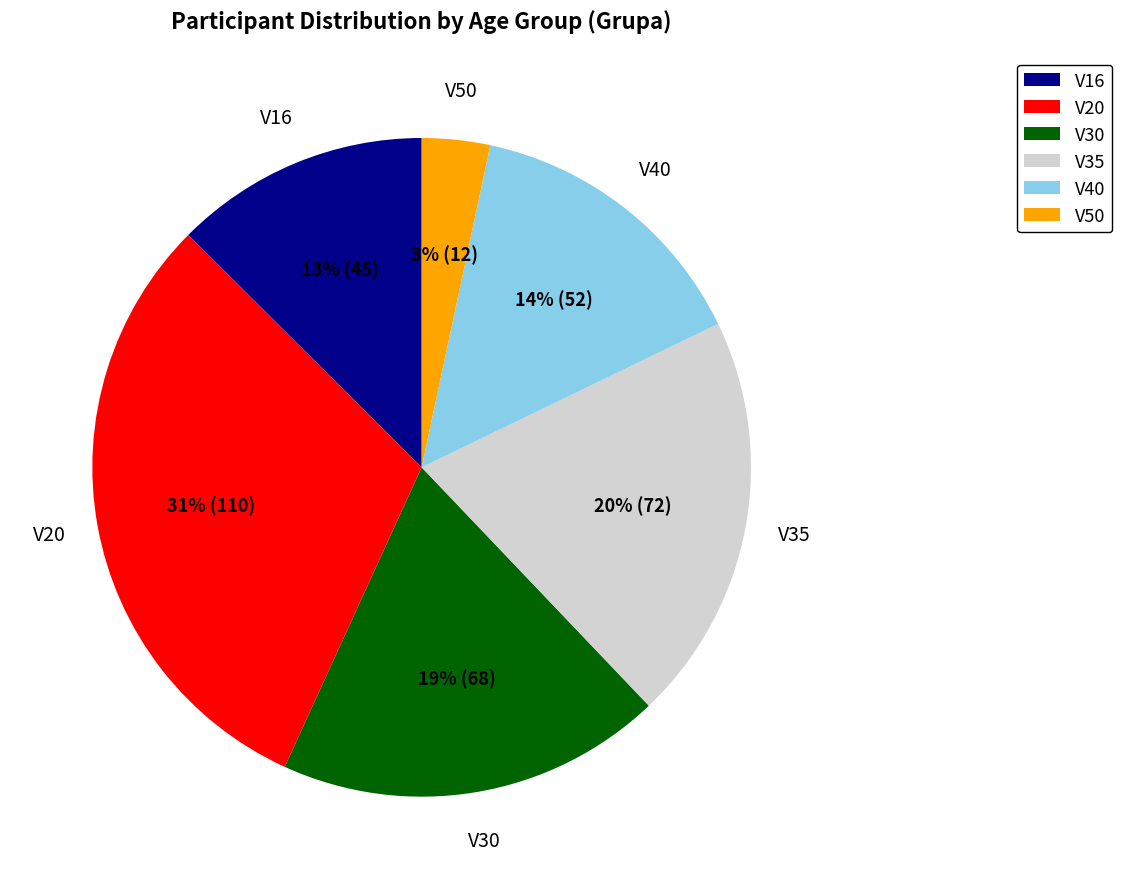

To the nearest percent, what is the average slice percentage?

17%